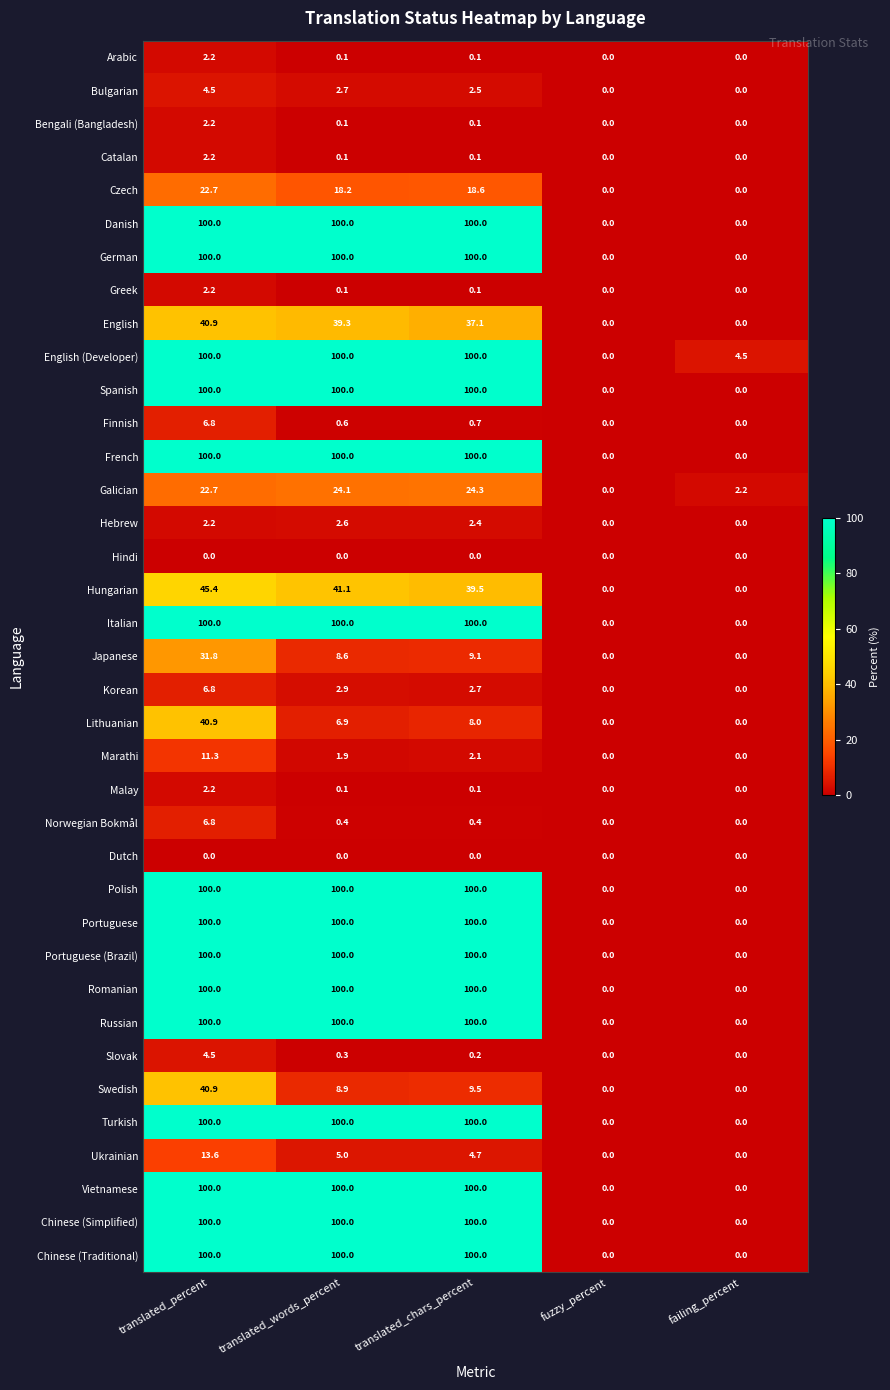

Which series has the largest total across all categories?

English (Developer)